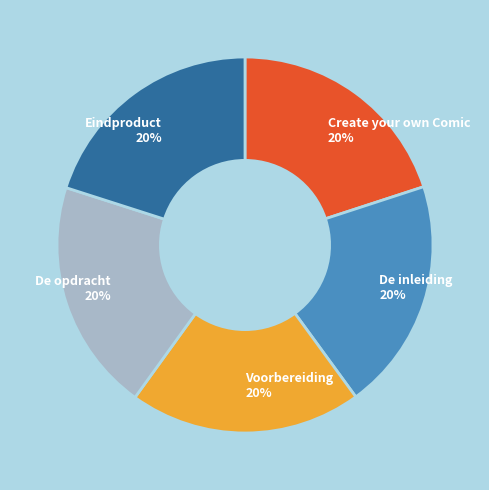

What is the ratio of the value at De opdracht 20% to the value at De inleiding 20%?

1.0